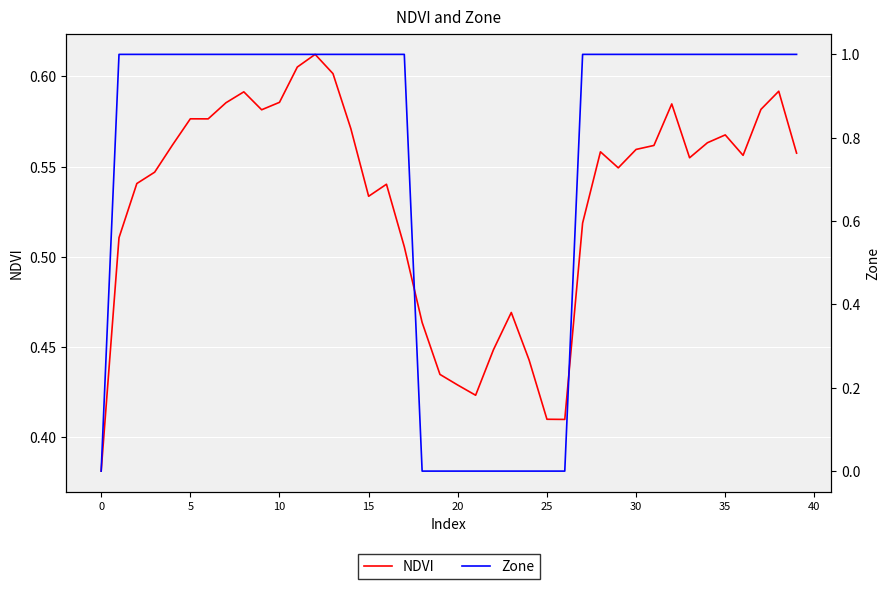

At which label is NDVI closest to 0?

0